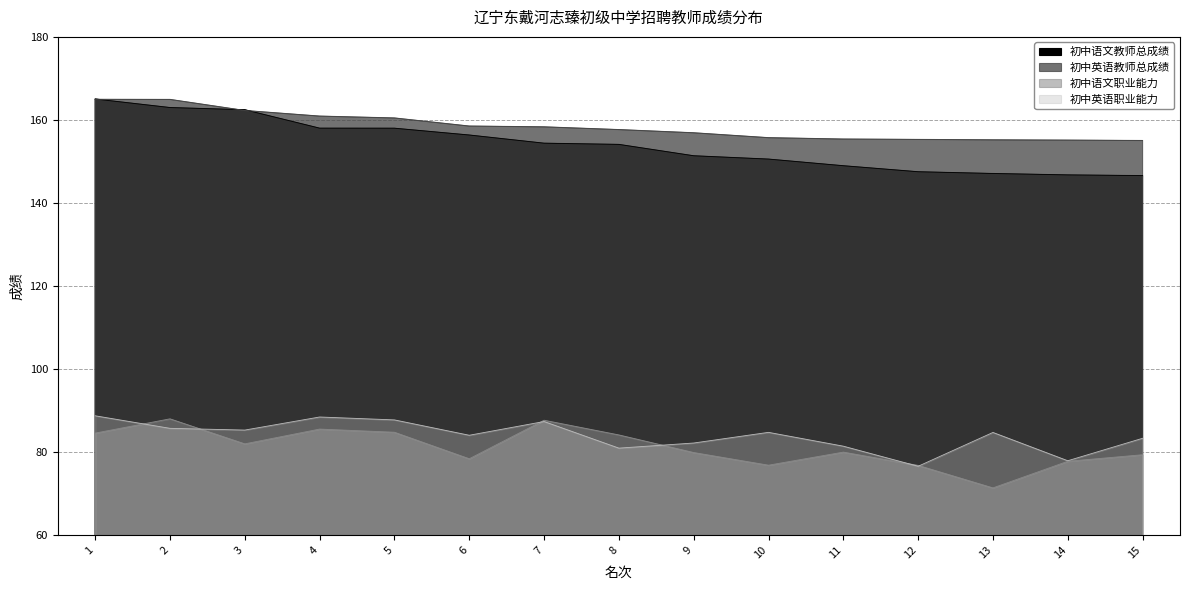

Reading right to left, what are all the values shown in this chart?

初中语文教师总成绩: 146.6	146.7	147.1	147.5	148.9	150.6	151.3	154.1	154.4	156.3	158.0	158.0	162.4	163.0	165.0
初中英语教师总成绩: 155.0	155.1	155.2	155.3	155.4	155.7	156.9	157.7	158.3	158.5	160.5	160.9	162.3	164.9	164.9
初中语文职业能力: 79.3	77.7	71.3	76.8	80.0	76.8	79.8	84.1	87.6	78.3	84.7	85.5	81.9	88.0	84.5
初中英语职业能力: 83.3	77.9	84.7	76.5	81.4	84.7	82.1	80.9	87.3	84.0	87.7	88.4	85.3	85.7	88.7